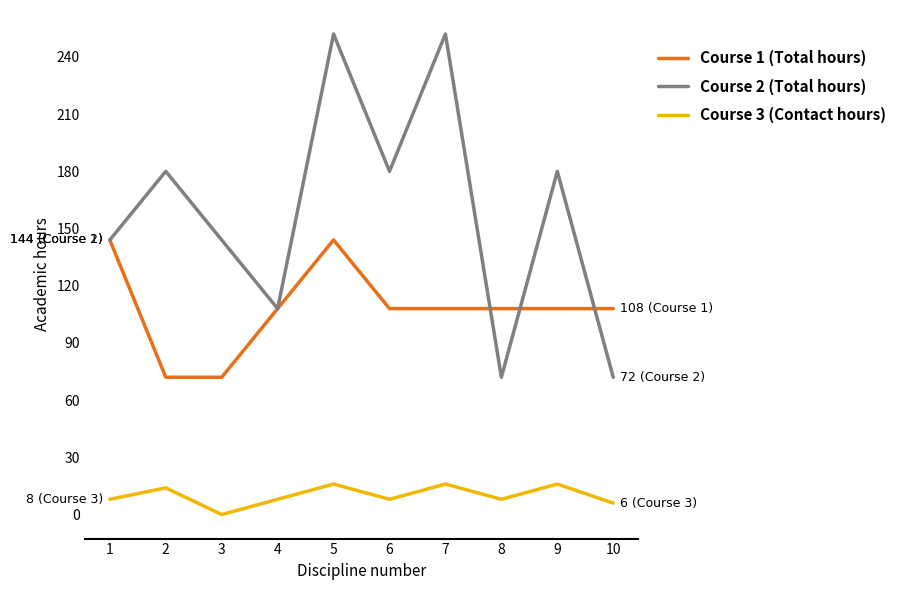

Which label corresponds to the smallest value in the chart?

3